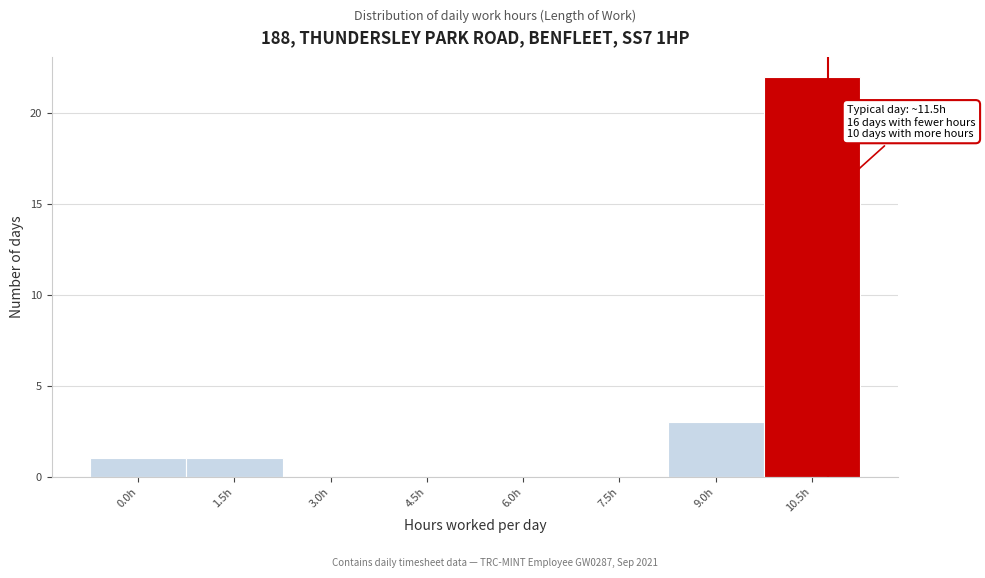

Reading left to right, transcribe all the data shown in this chart.

0.0h=1	1.5h=1	3.0h=0	4.5h=0	6.0h=0	7.5h=0	9.0h=3	10.5h=22